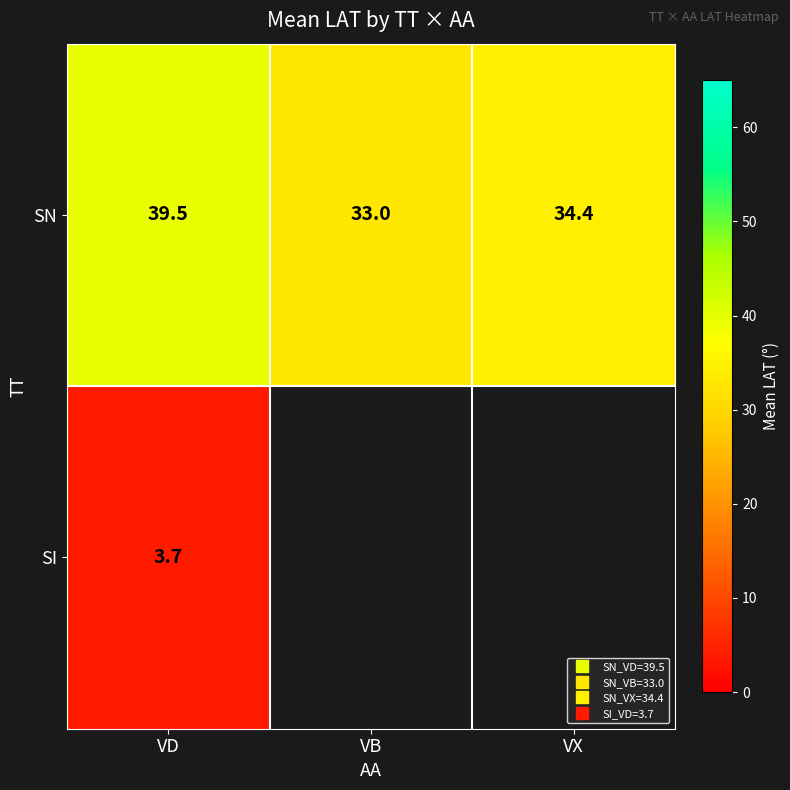

What is the smallest value displayed?

3.7